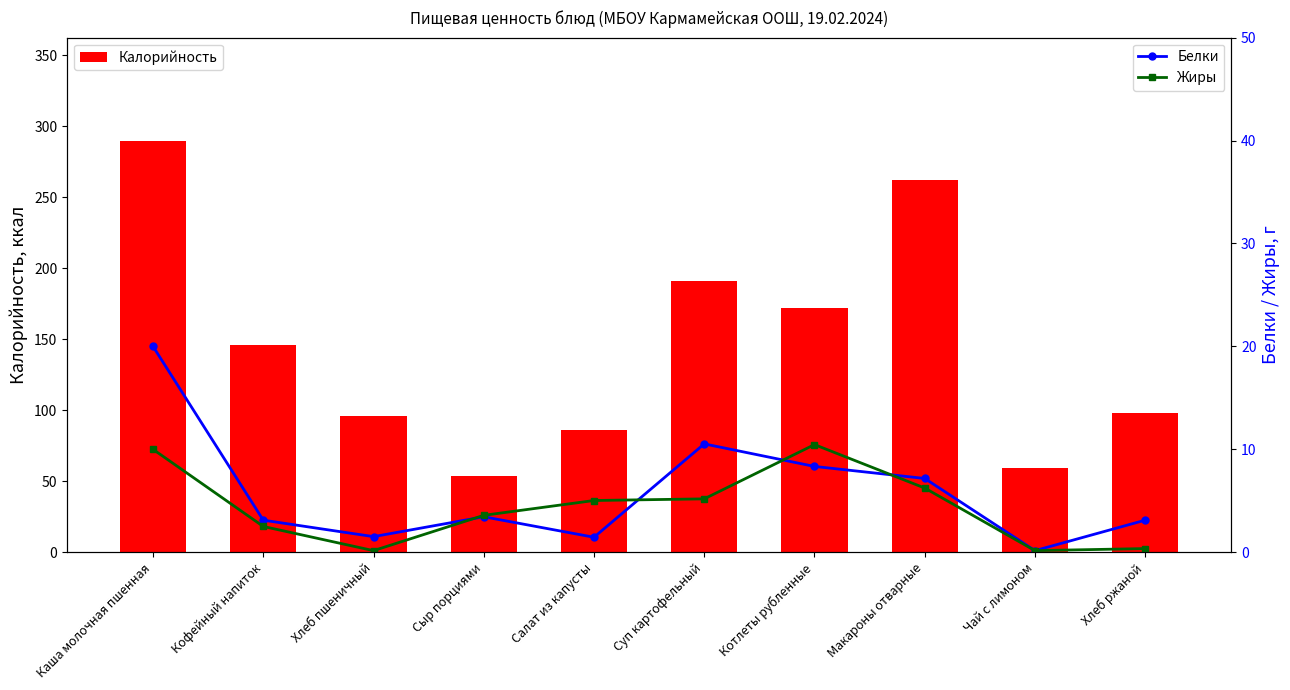

What is the approximate value of Жиры at Котлеты рубленные?

10.5